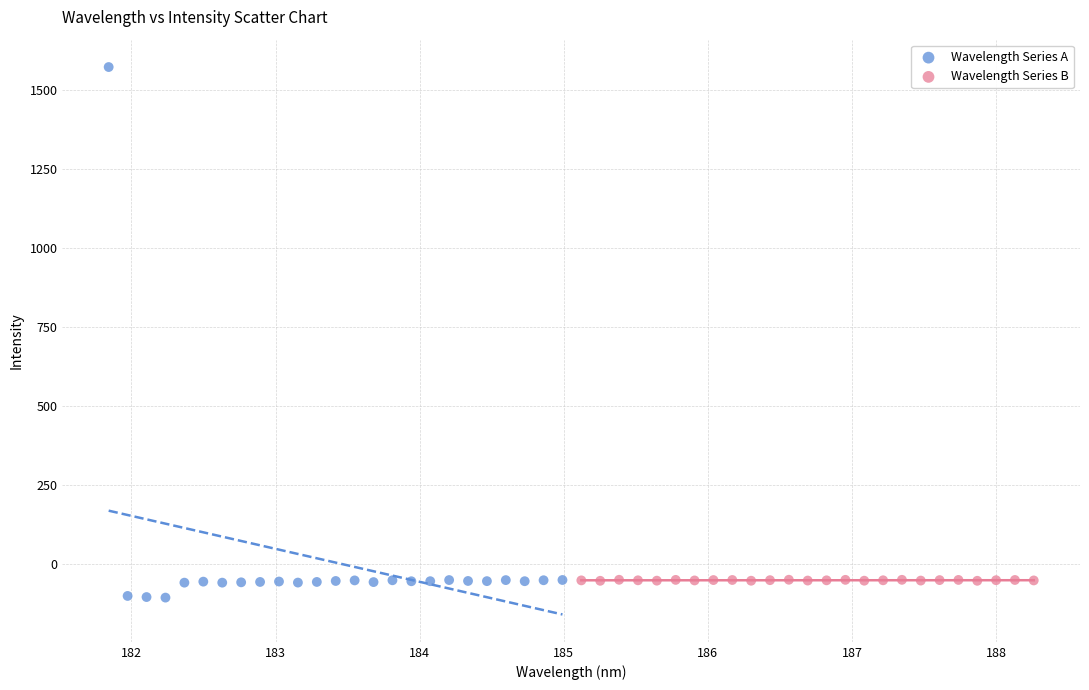

Which series reaches the maximum Y coordinate?

Wavelength Series A